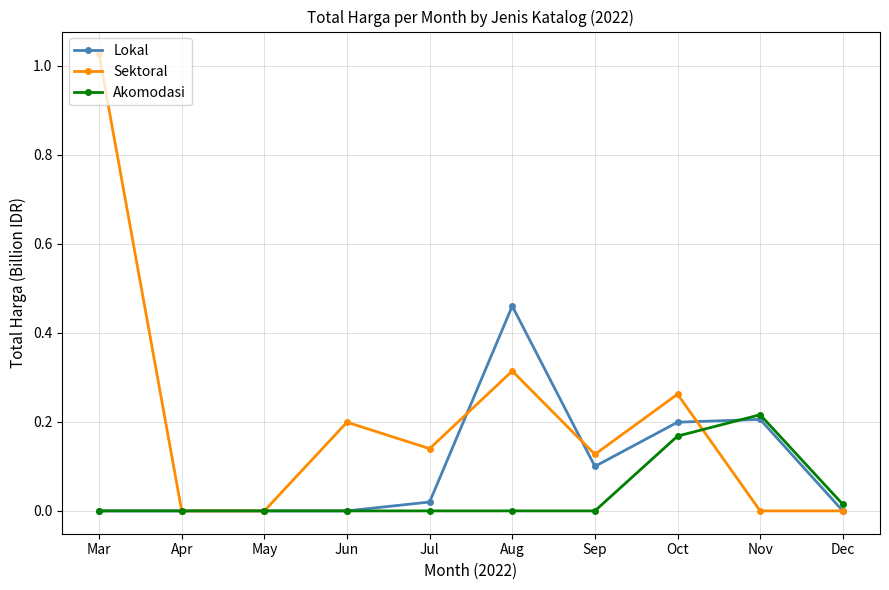

True or false: Sektoral has more than 1 interior local peaks.

True